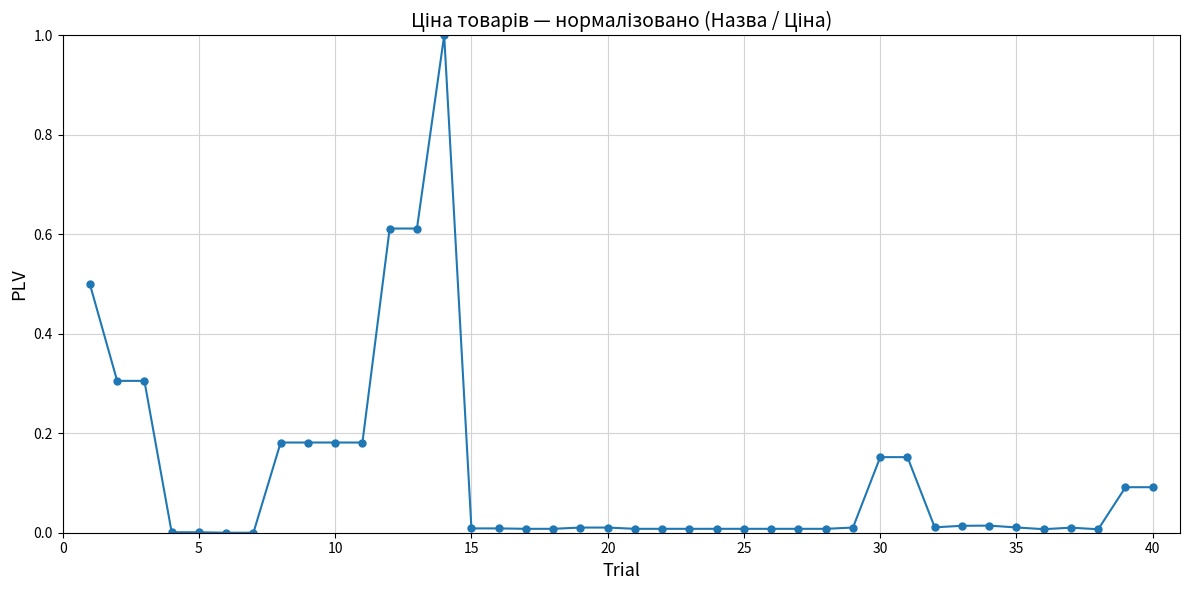

True or false: the data has more than 0 interior local peaks.

True